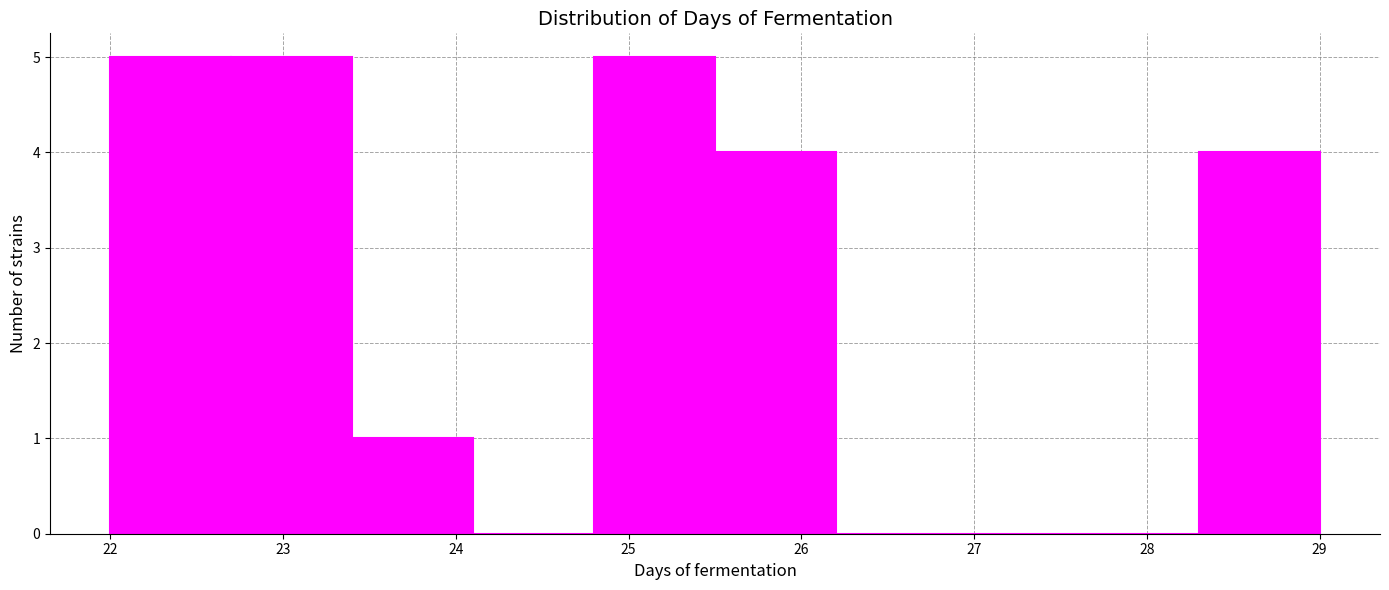

Reading left to right, list every bar in this chart as the range it spans on the x-axis followed by its height. The values are not printed on the chart, so give them approximately, as read against the axis.

22.0 to 22.7: 5
22.7 to 23.4: 5
23.4 to 24.1: 1
24.1 to 24.8: 0
24.8 to 25.5: 5
25.5 to 26.2: 4
26.2 to 26.9: 0
26.9 to 27.6: 0
27.6 to 28.3: 0
28.3 to 29.0: 4